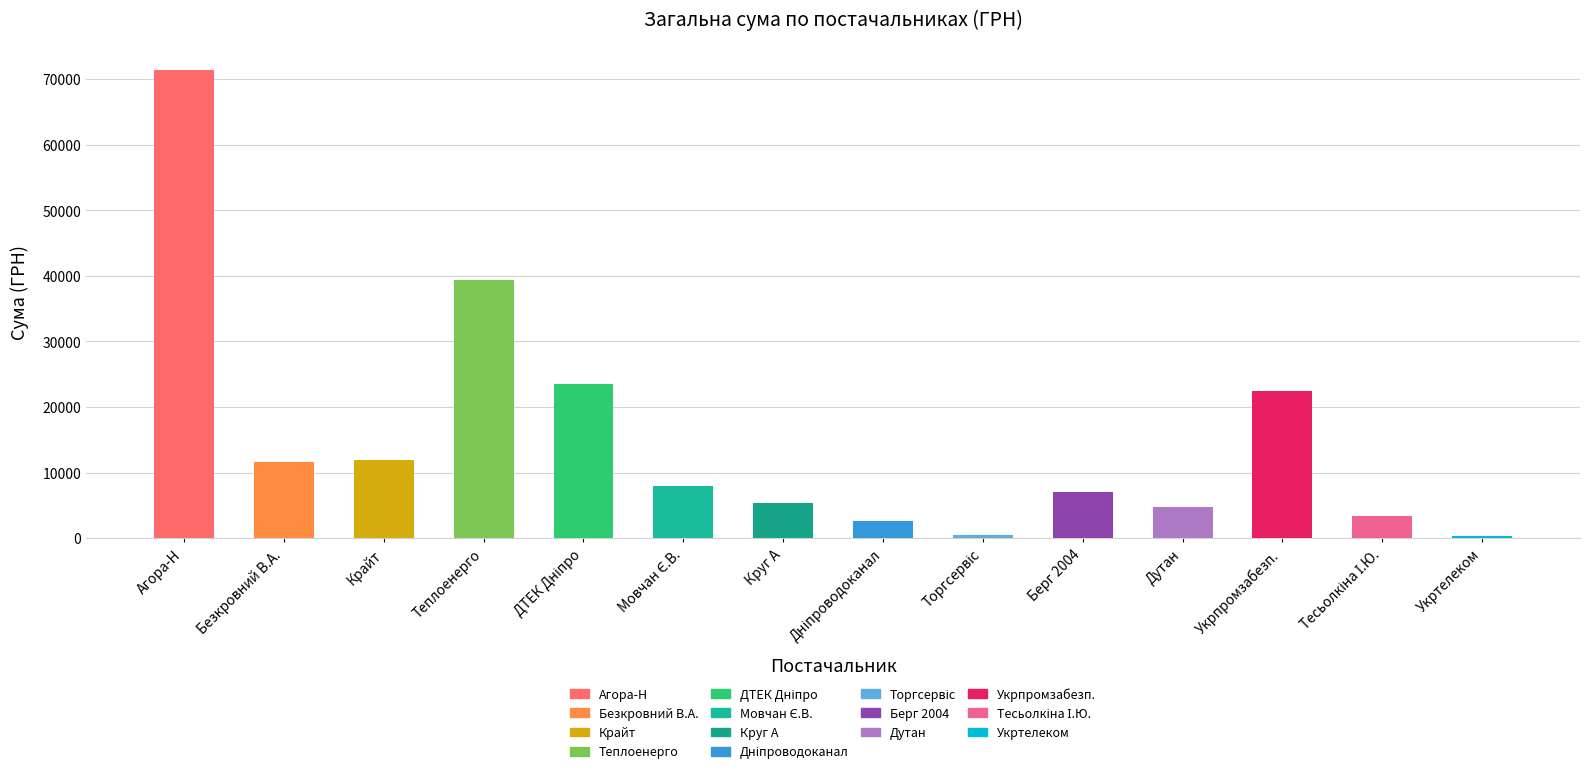

What is the change in value from ТОВ "Крайт" to ТОВ КТП "Торгсервіс-Дніпро"?

-11369.7